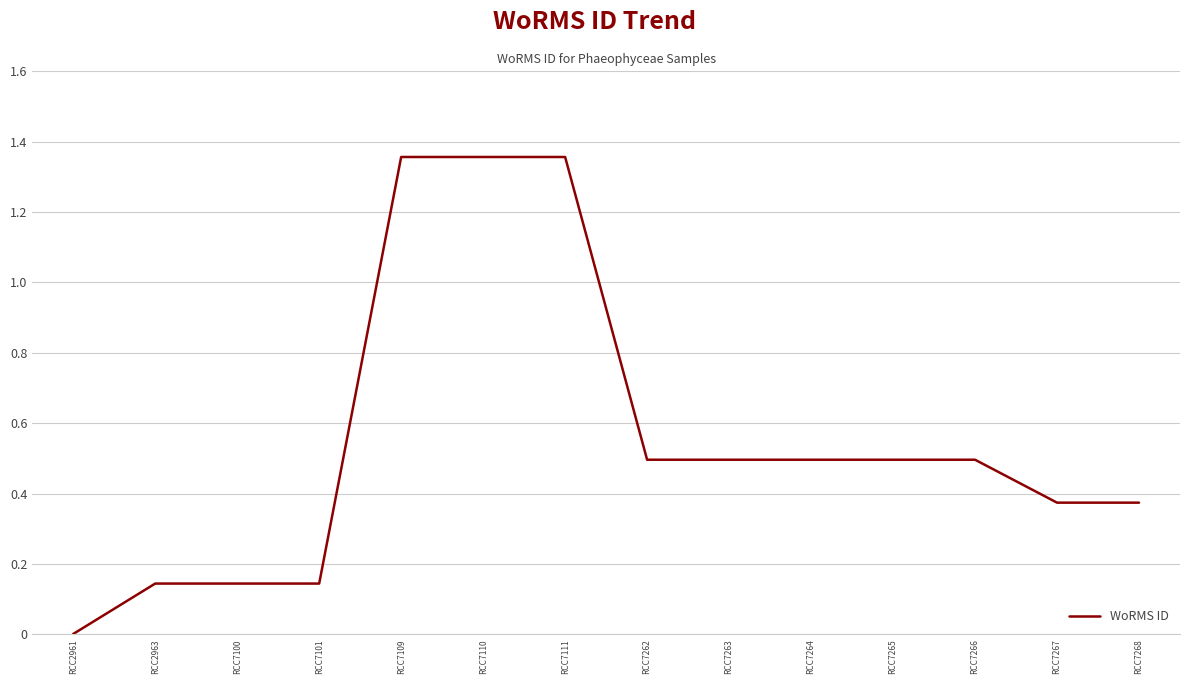

Does the chart have visible grid lines?

Yes